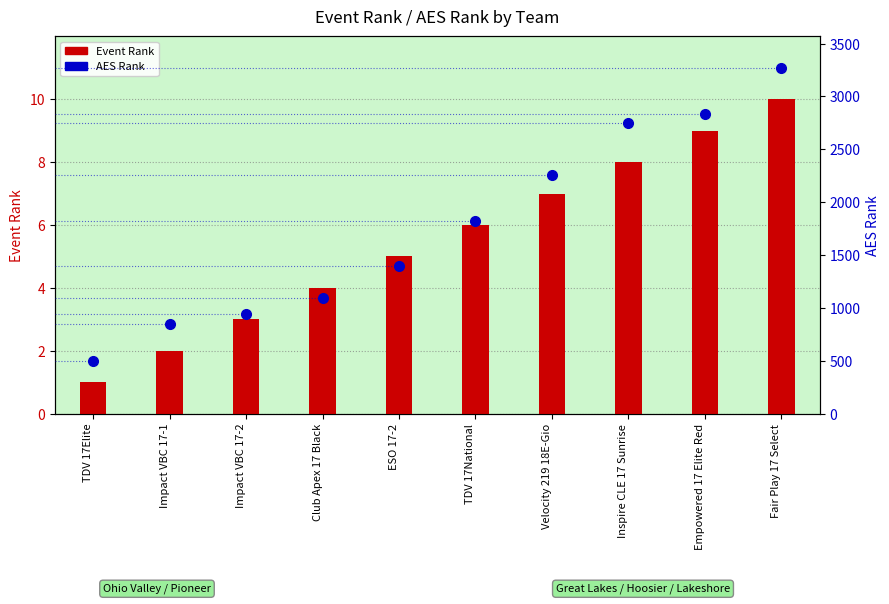

Reading left to right, list all the values displayed in this chart.

Event Rank: TDV 17Elite=1	Impact VBC 17-1=2	Impact VBC 17-2=3	Club Apex 17 Black=4	ESO 17-2=5	TDV 17National=6	Velocity 219 18E-Gio=7	Inspire CLE 17 Sunrise=8	Empowered 17 Elite Red=9	Fair Play 17 Select=10
AES Rank: TDV 17Elite=498	Impact VBC 17-1=849	Impact VBC 17-2=939	Club Apex 17 Black=1094	ESO 17-2=1393	TDV 17National=1824	Velocity 219 18E-Gio=2255	Inspire CLE 17 Sunrise=2748	Empowered 17 Elite Red=2834	Fair Play 17 Select=3268